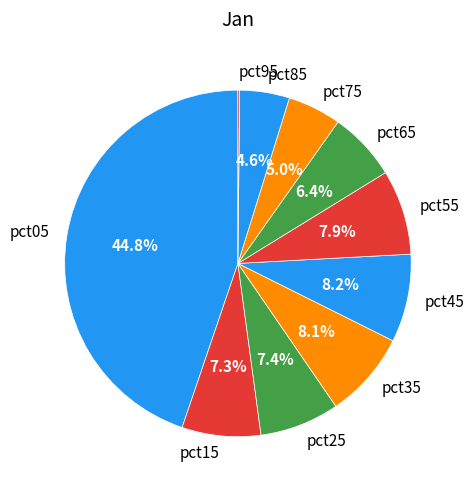

To the nearest percent, what portion does pct85 represent?

5%